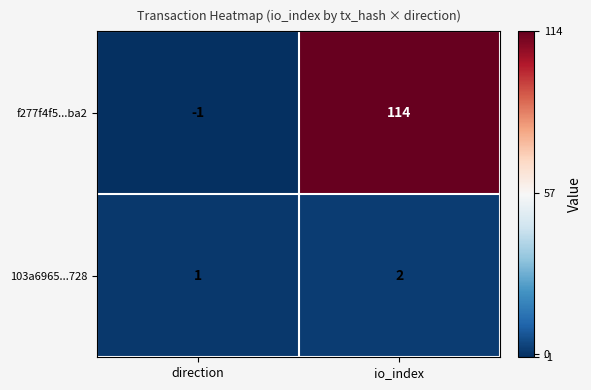

At which label does f277f4f5...ba2 reach its minimum?

direction